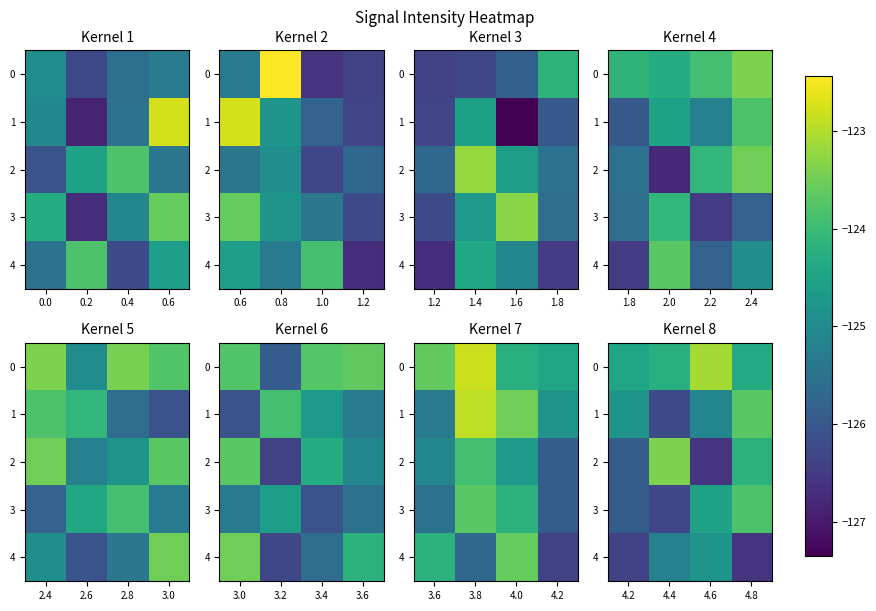

The 1 series shows -125.1 at 4.6. True or false?

True